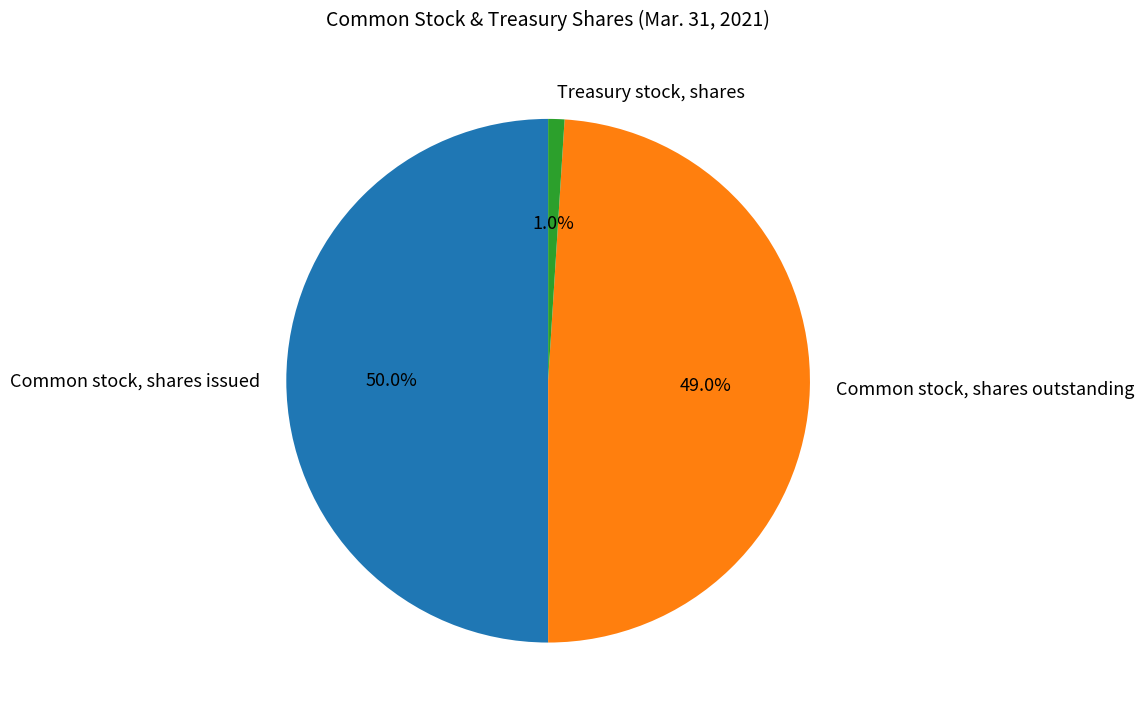

What is the ratio of the value at Common stock, shares issued to the value at Common stock, shares outstanding?

1.0